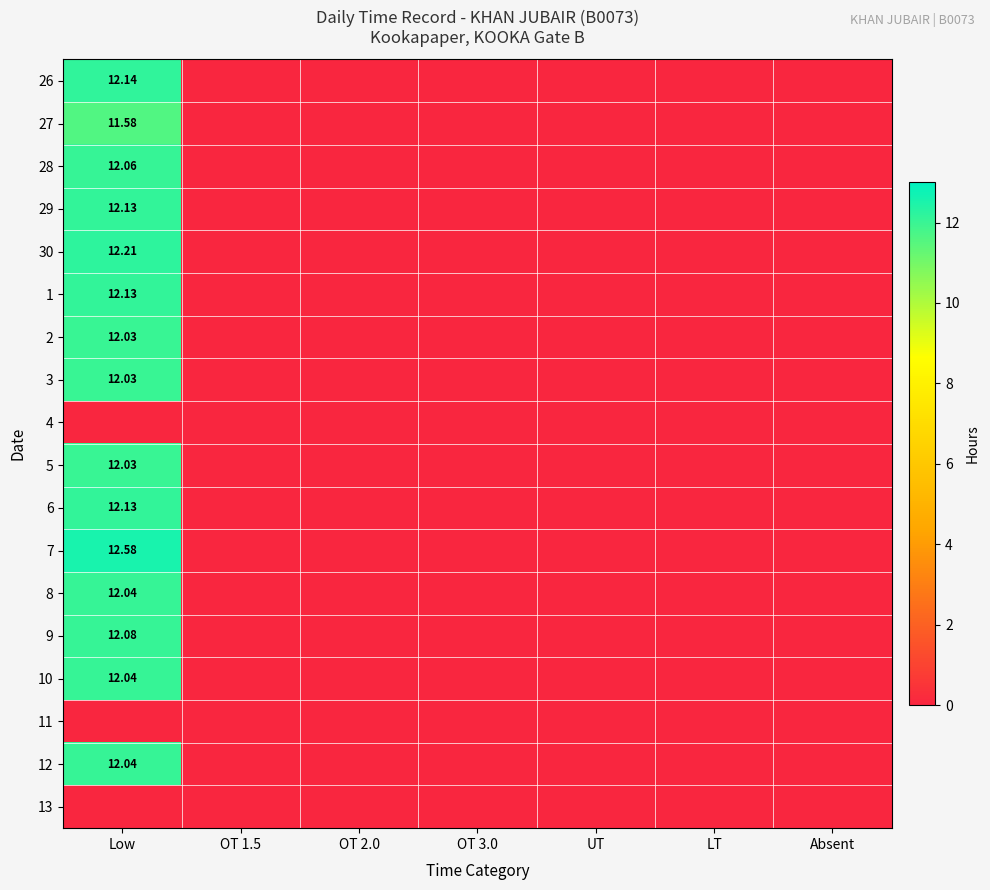

Which category has the highest value in the 1 series?

Low